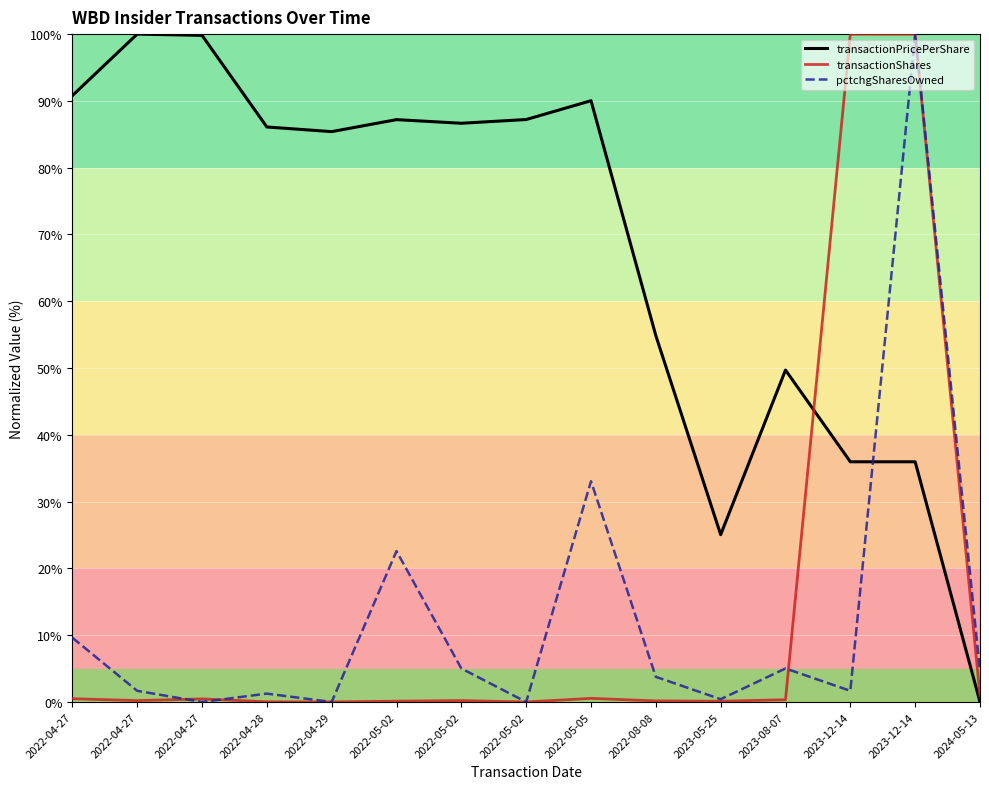

Does the chart have visible grid lines?

Yes